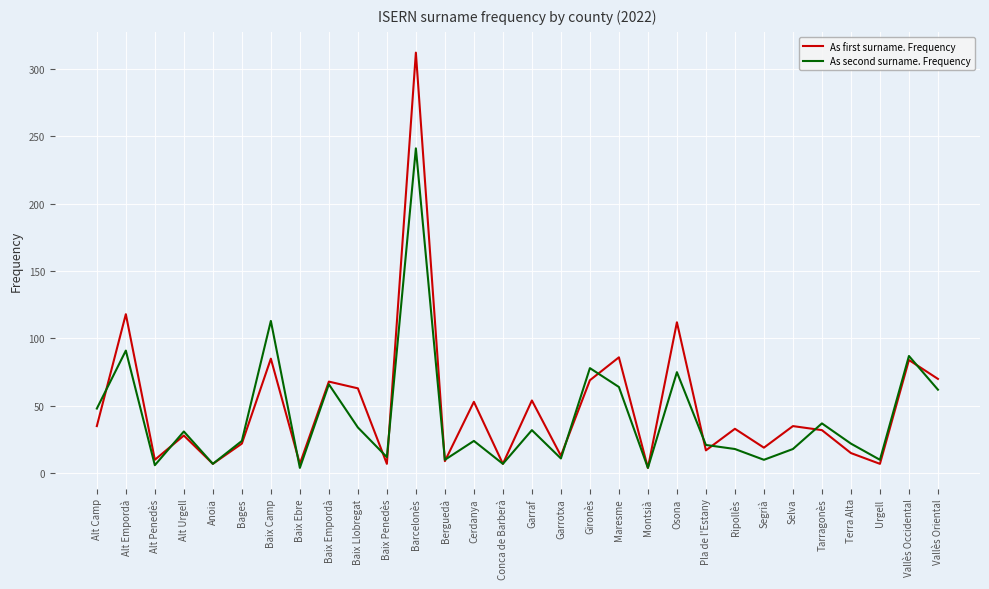

Which series changed the most between Pla de l'Estany and Urgell?

As second surname. Frequency